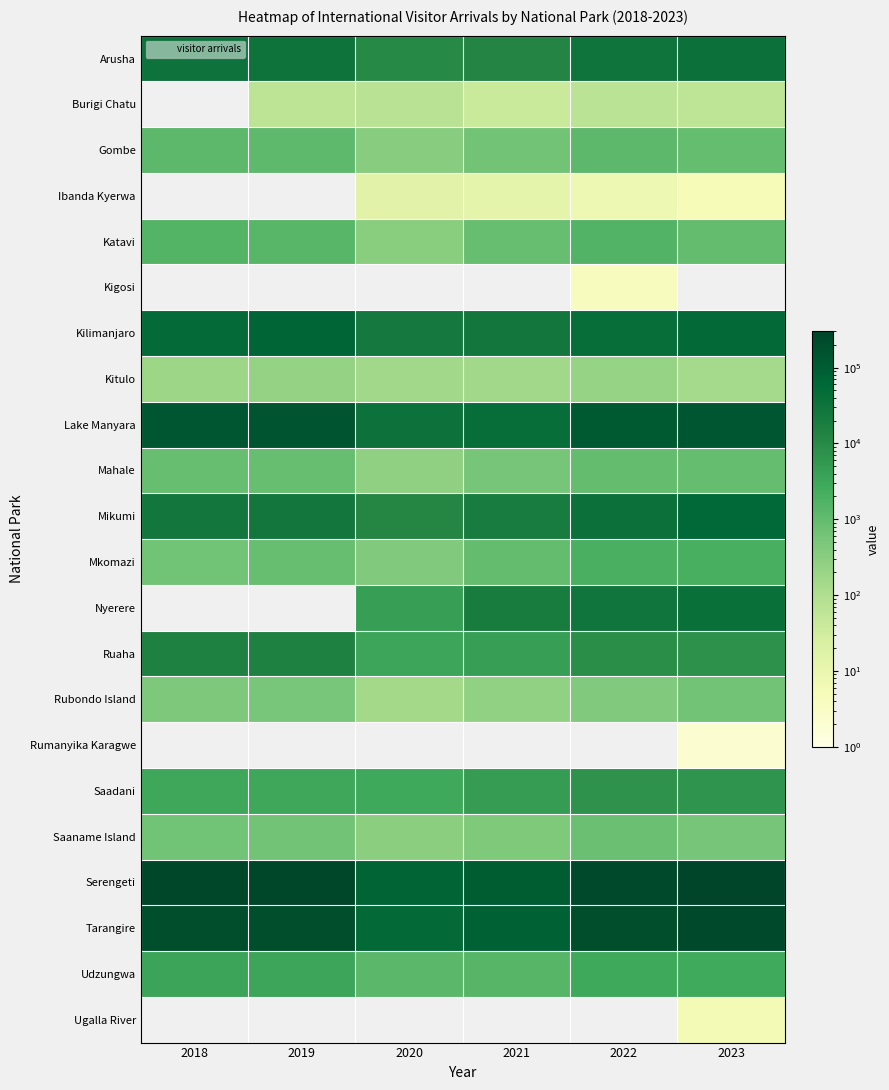

At which category is the sum across all series the highest?

2023